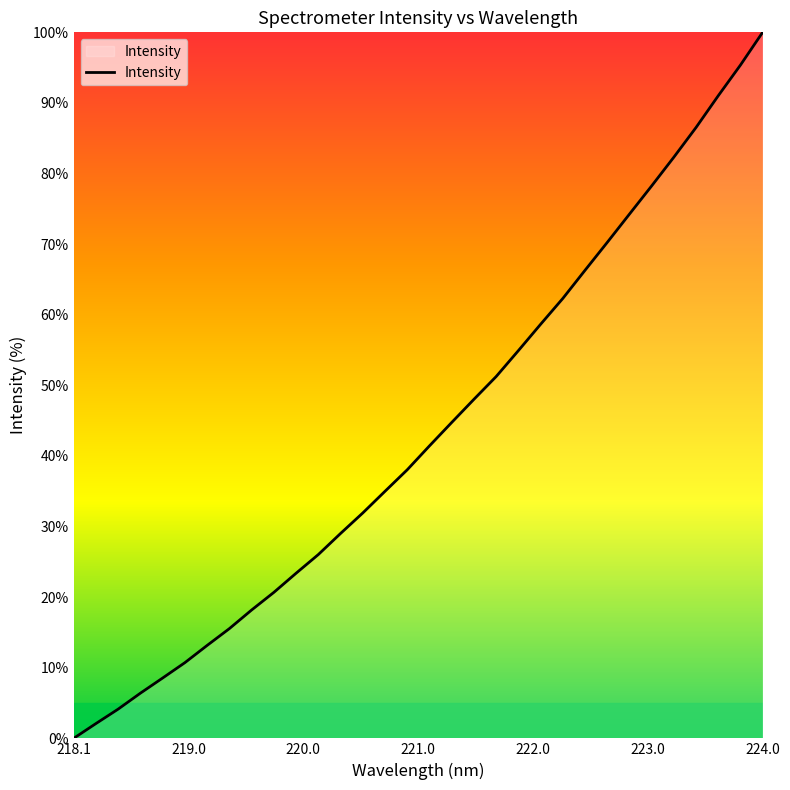

What is the difference between the maximum and minimum values?

100.0